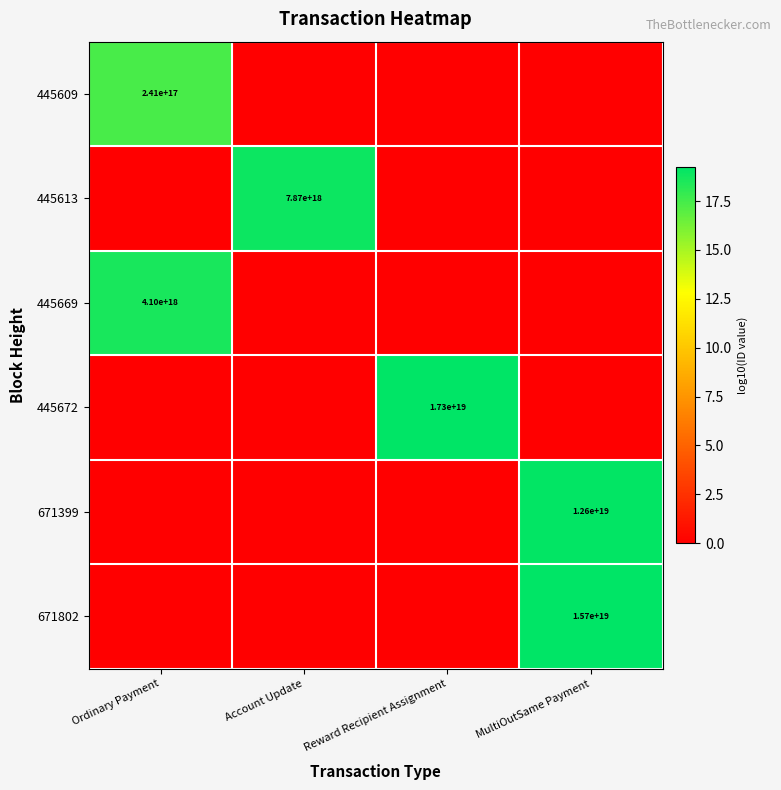

Which has a higher value, Account Update or Ordinary Payment?

Ordinary Payment